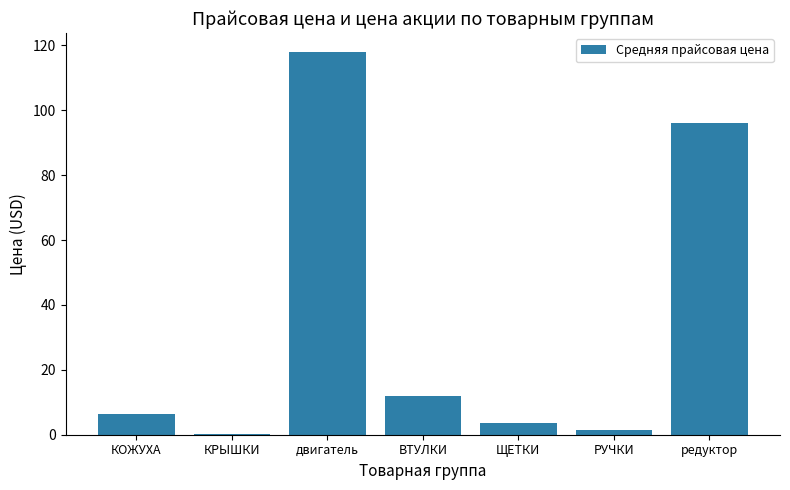

Where is the data nearest to the value 59?

редуктор